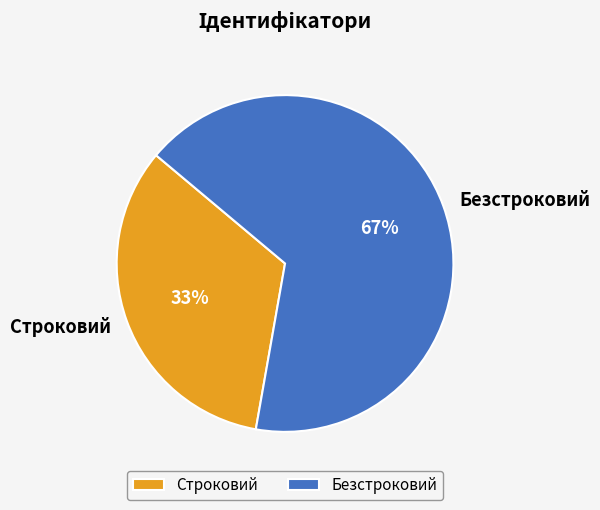

Is it true that Строковий is 19% of the pie?

False